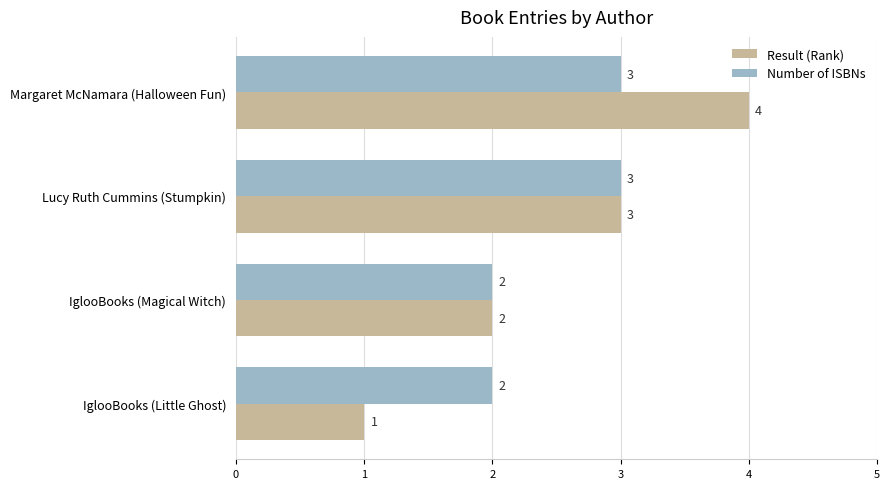

At which category is the sum across all series the highest?

Margaret McNamara (Halloween Fun)